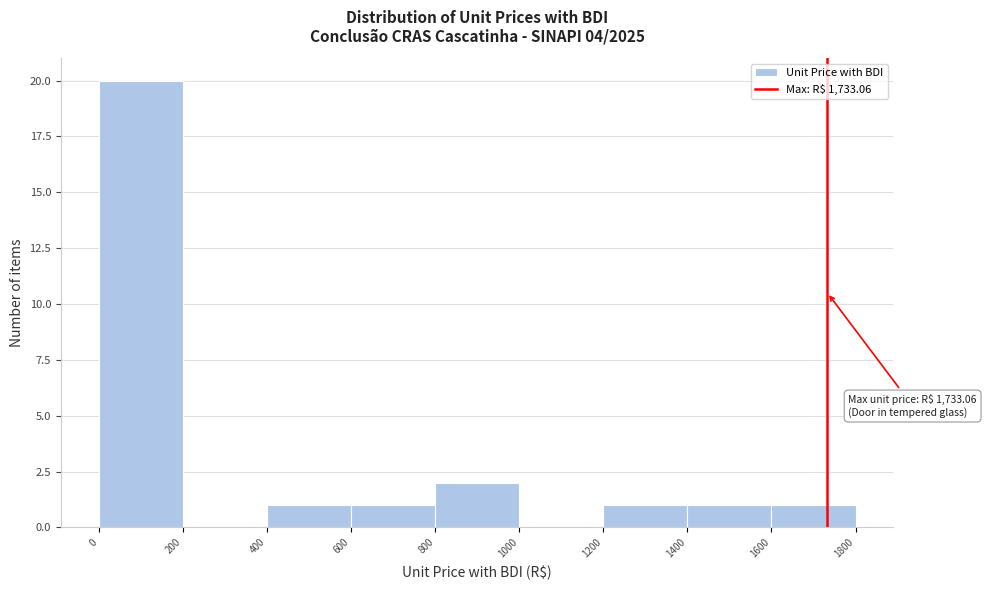

Which range on the x-axis has the tallest bar?

0 to 200